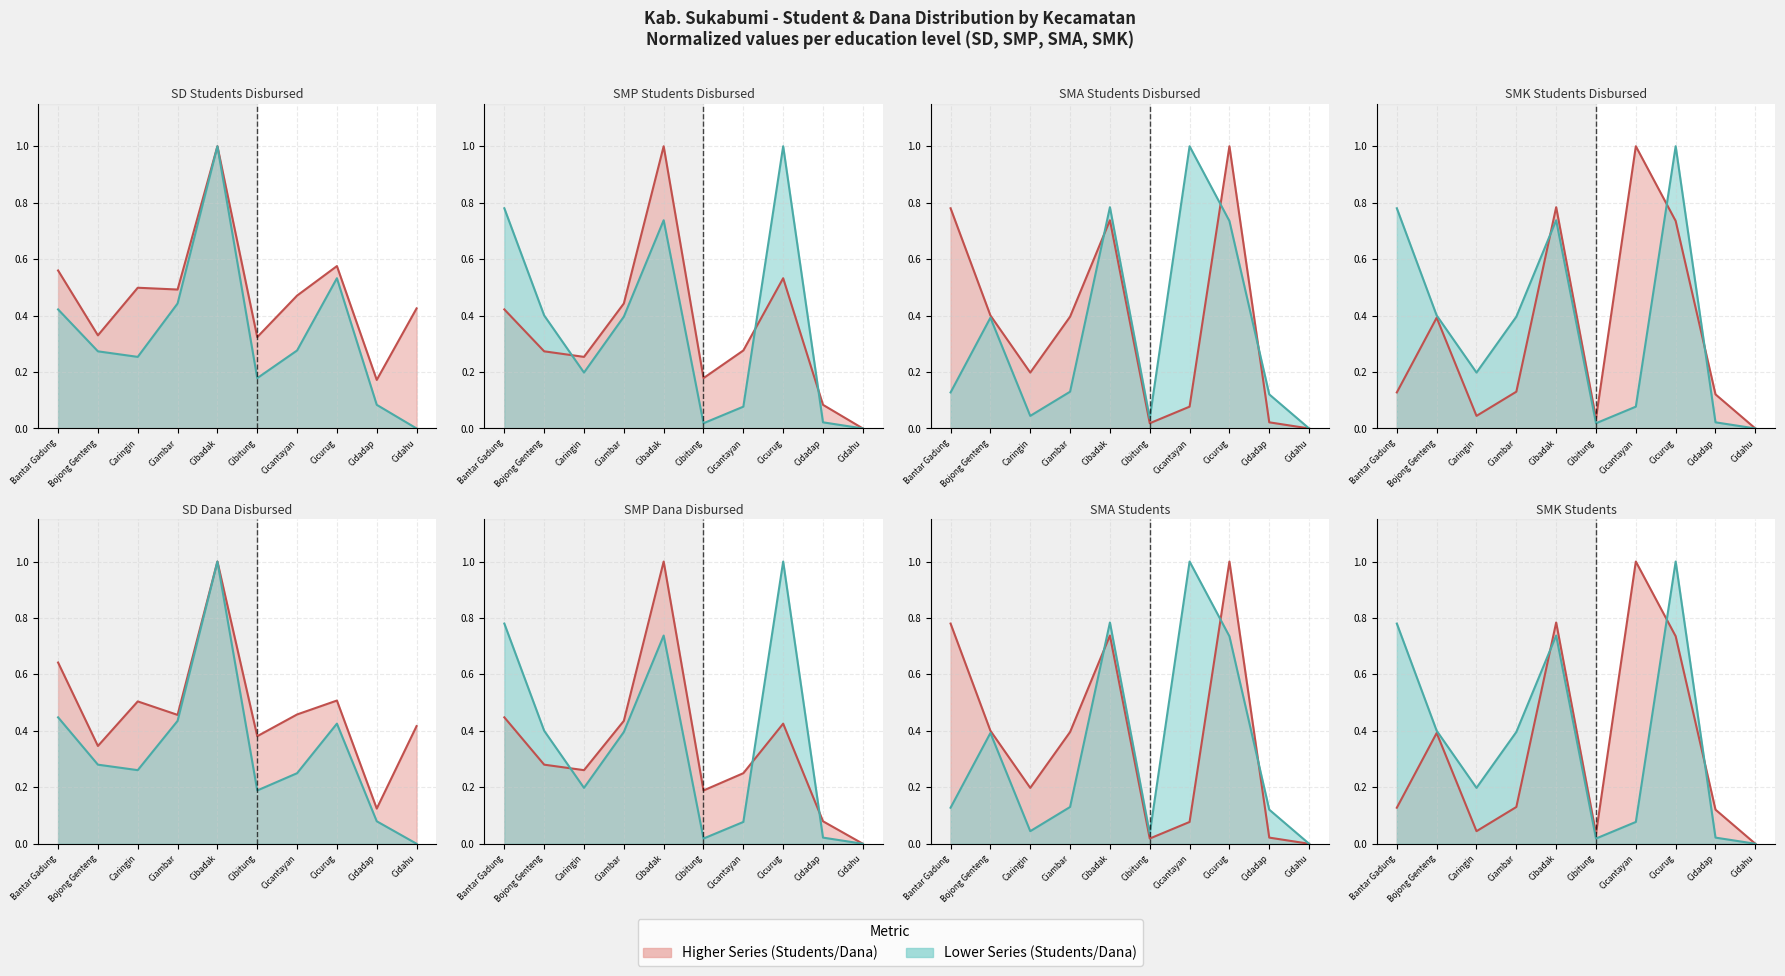

Which category has the highest value across all series?

Cibadak